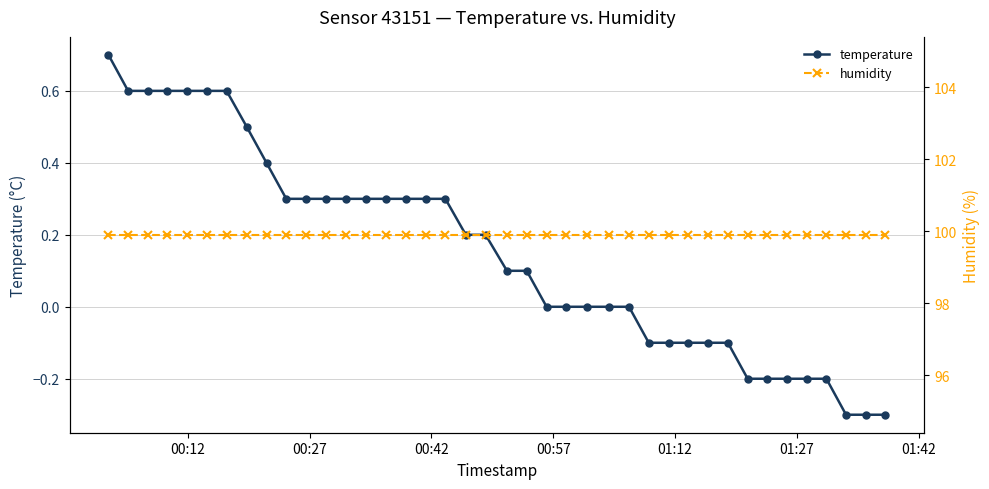

Is the value of temperature at 36 greater than the value of humidity at 25?

No